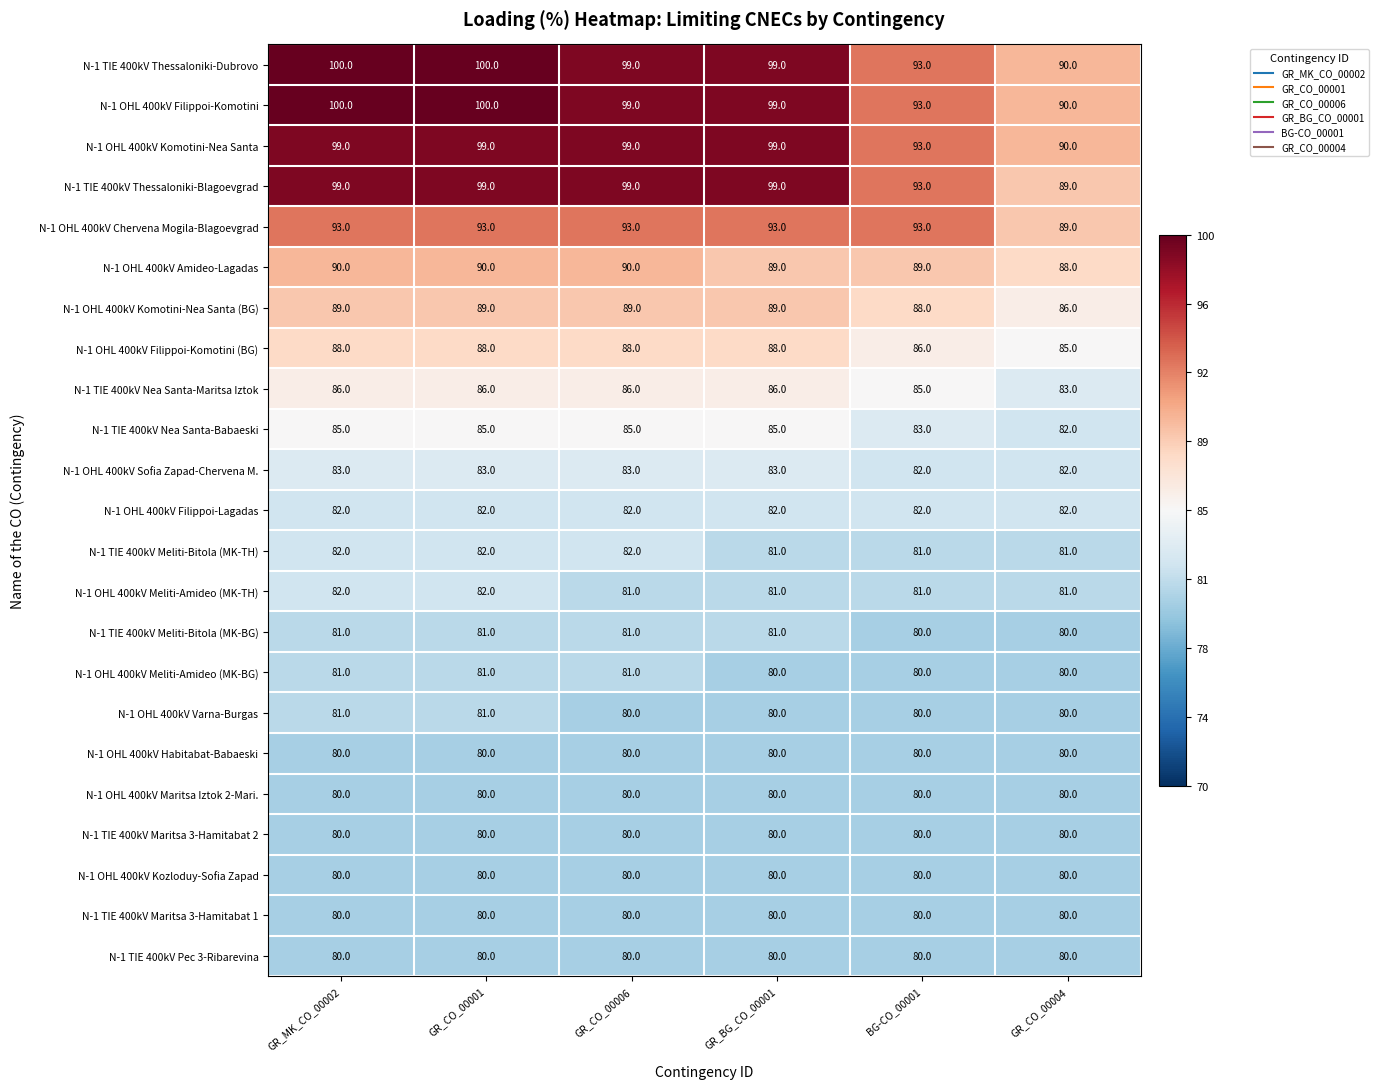

What is the difference between the highest and lowest values at GR_MK_CO_00002?

20